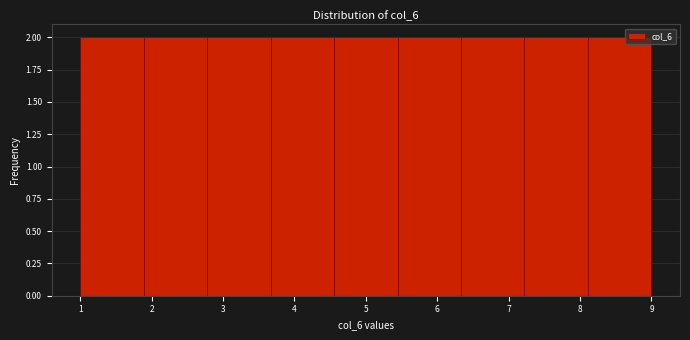

What is the height of the bar covering 6.3 to 7.2 on the x-axis? Neither the bar edges nor the heights are printed on the chart, so give them approximately, as read against the axes.

2